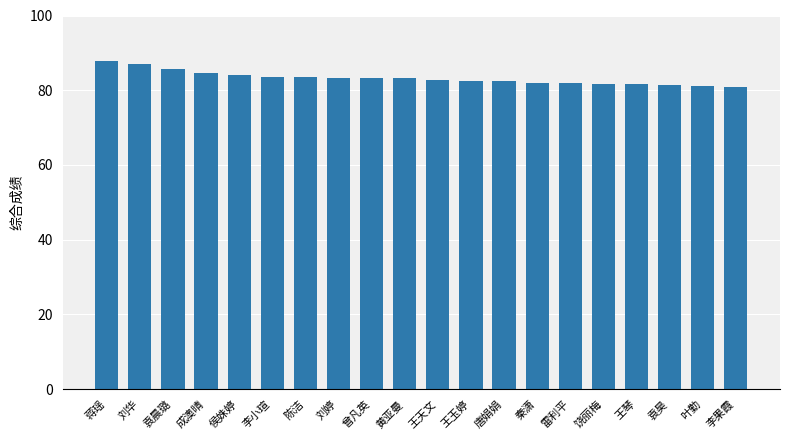

Are the bars horizontal?

No